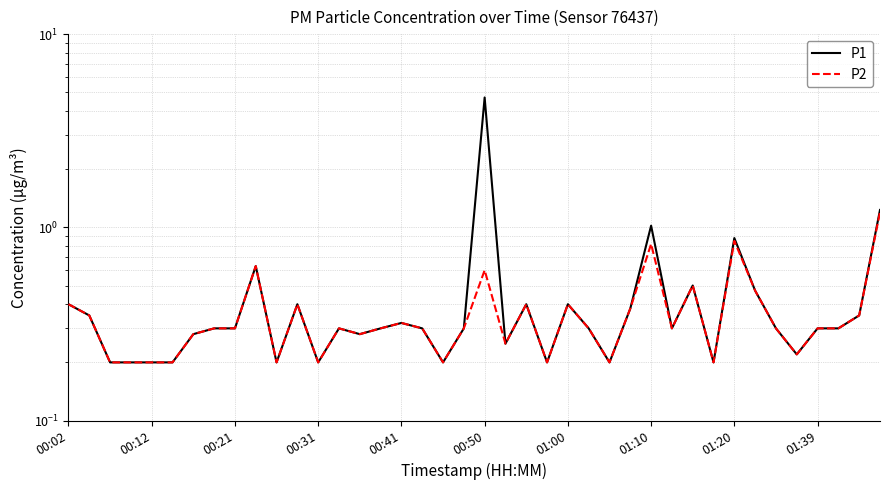

The value of P1 at 25 is 0.3. True or false?

True